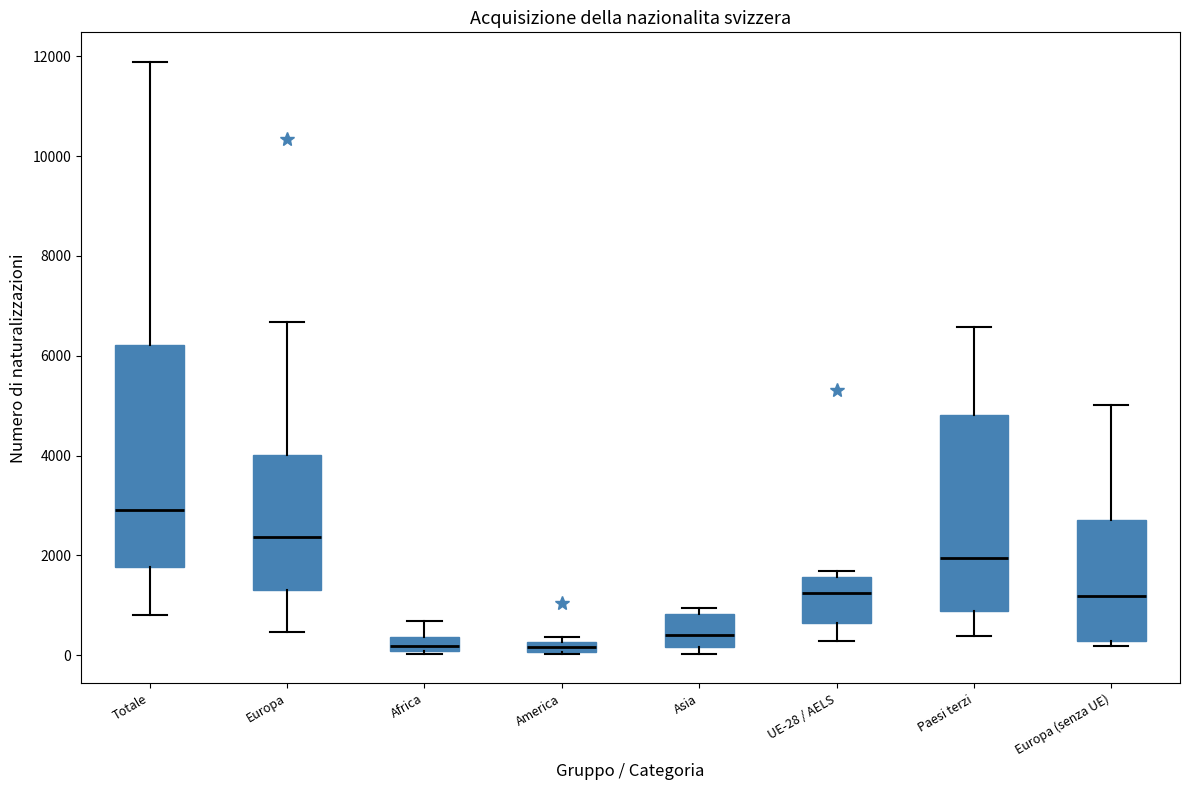

Where is the upper edge of the box for UE-28 / AELS on the y-axis? The values are not printed on the chart, so give them approximately, as read against the axis.

1600